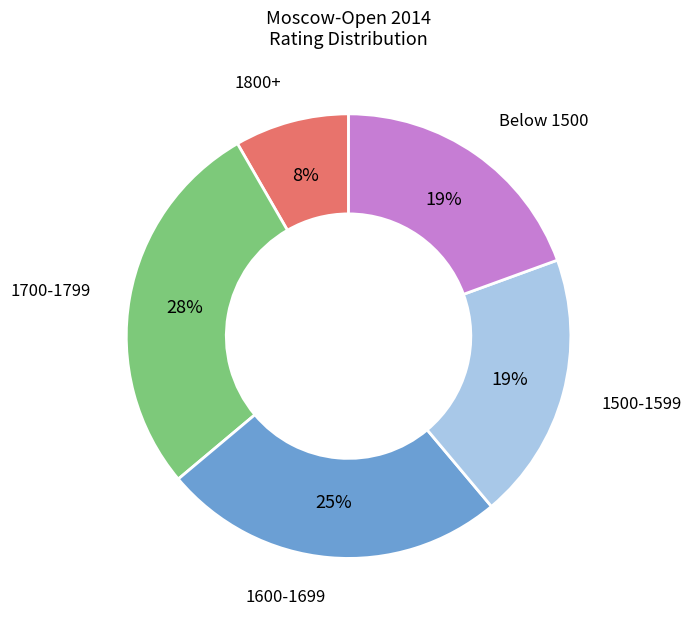

To the nearest percent, what is the combined percentage of 1600-1699 and Below 1500?

44%